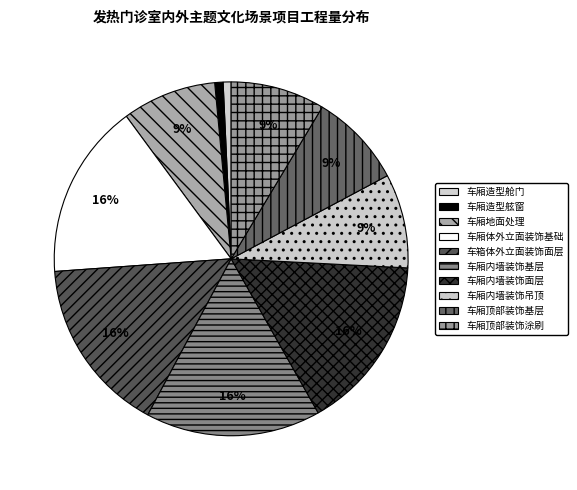

What is the change in value from 车厢内墙装饰面层 to 车厢顶部装饰基层?

-146.0